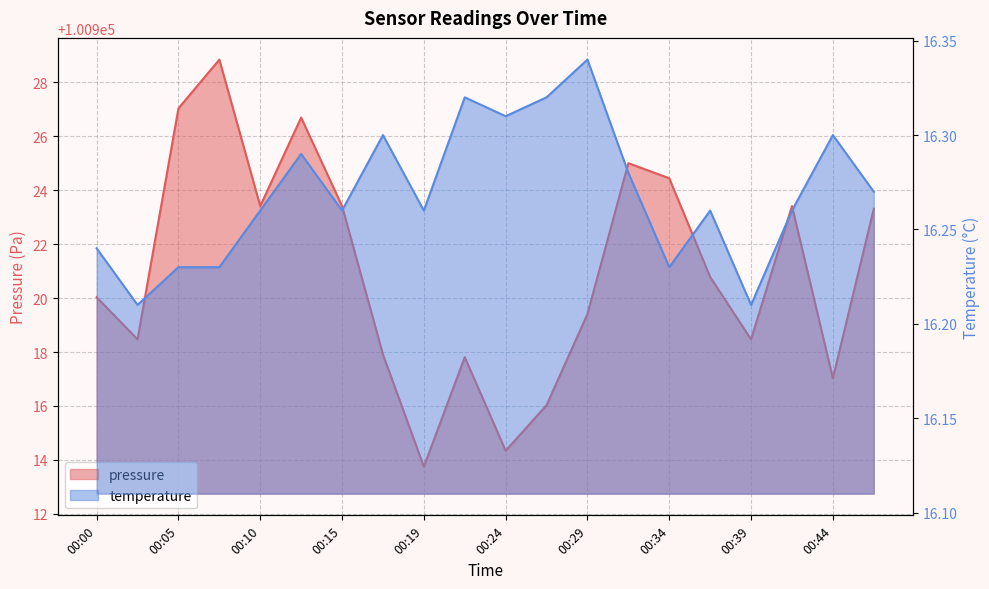

Rank the series by their average value, from highest to lowest.

pressure, temperature